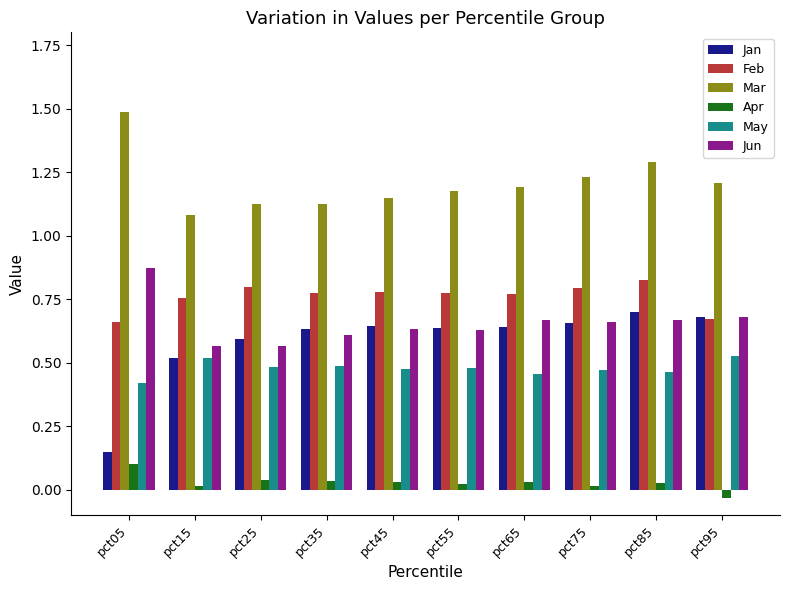

Rank the series at pct85 from lowest to highest value.

Apr, May, Jun, Jan, Feb, Mar